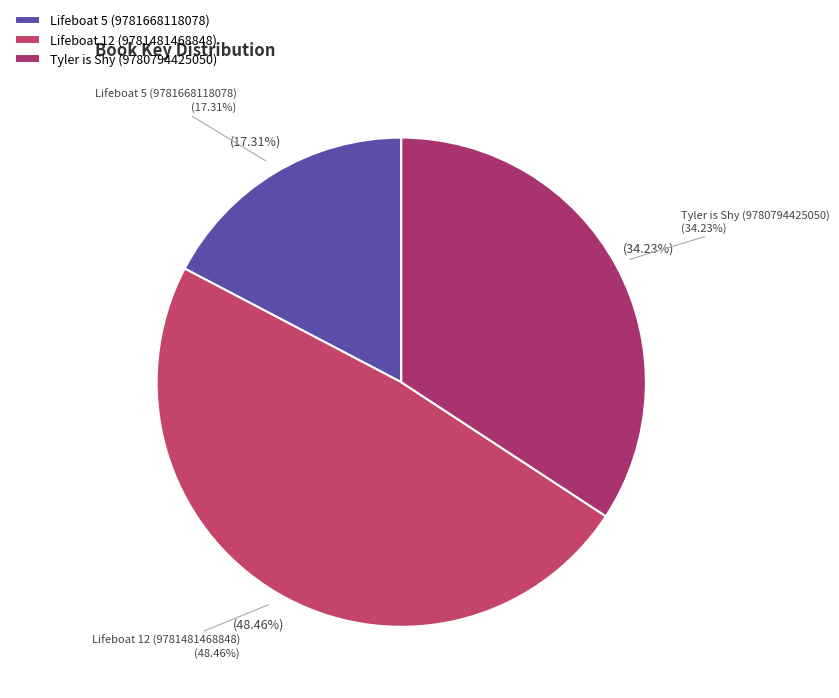

Is there a majority slice in this chart?

No